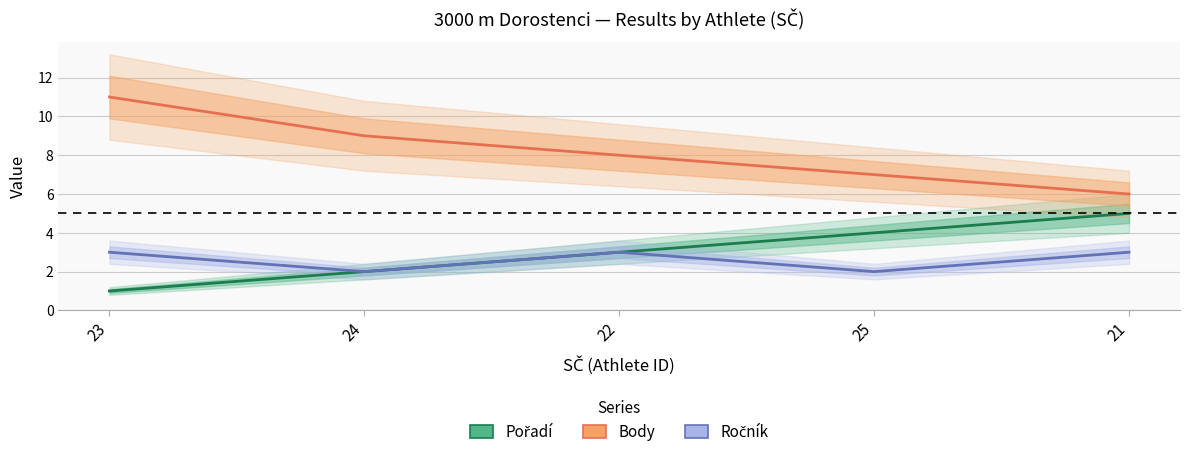

Count the Body values in the range 7 to 9.

3